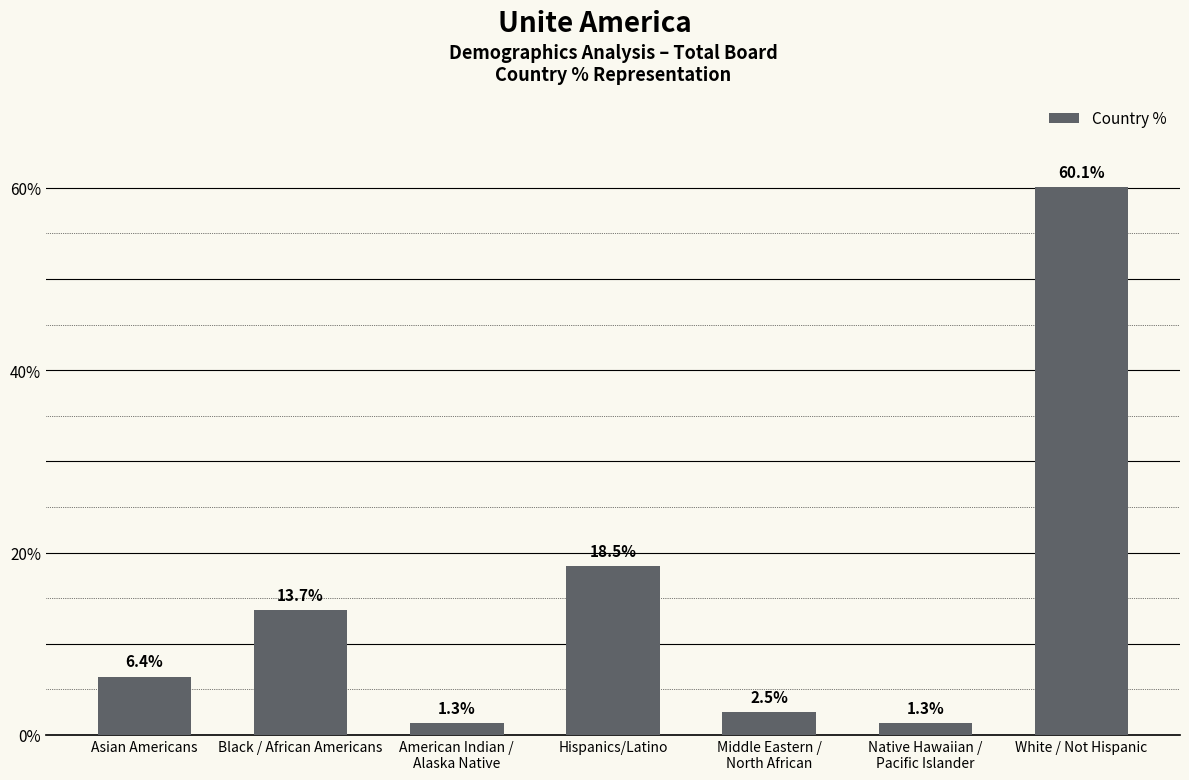

Are the bars grouped side by side (vs. stacked)?

No